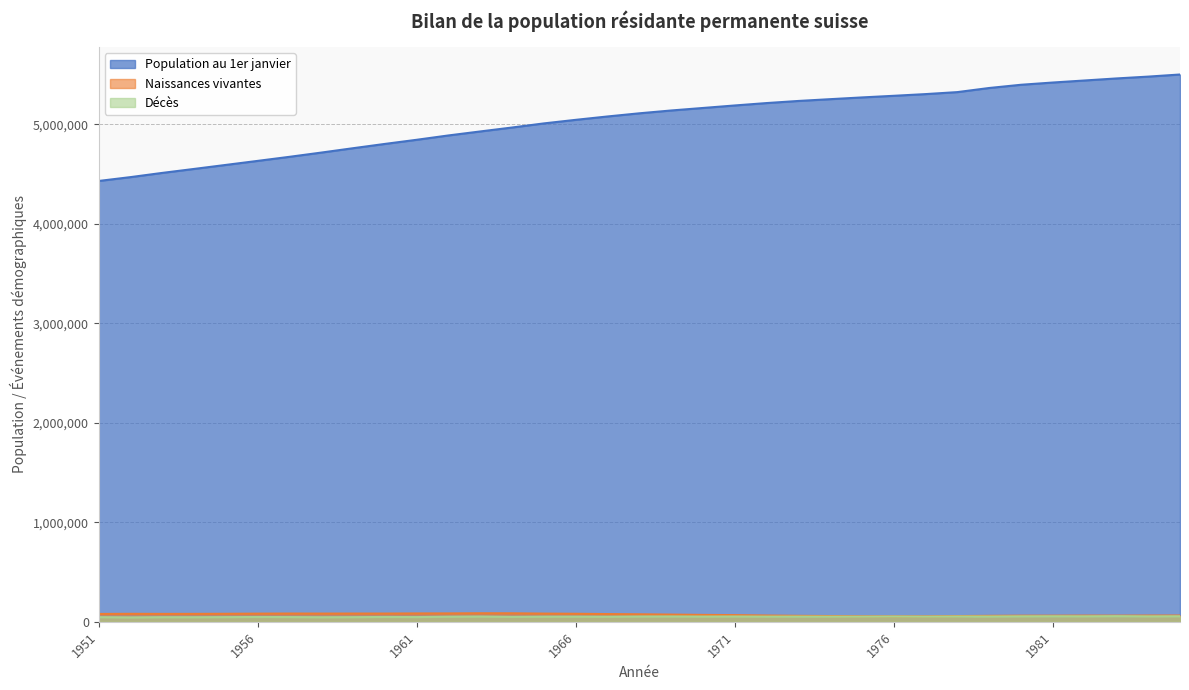

How many lines are shown in the chart?

3